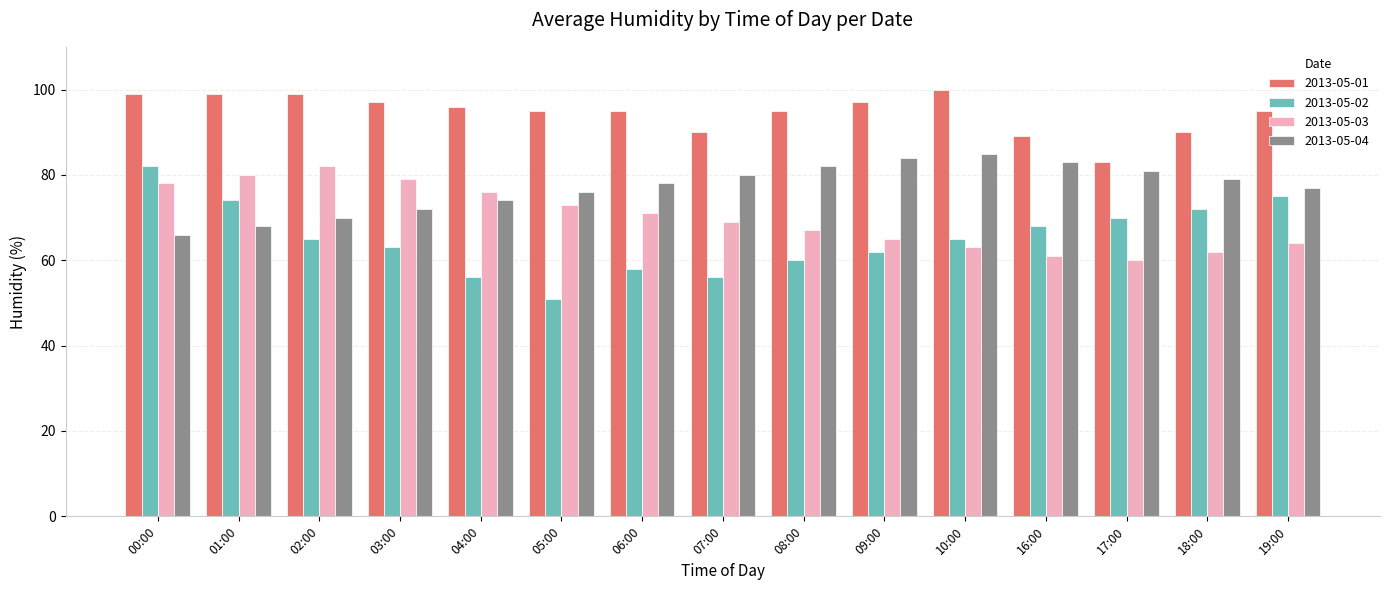

At 03:00, list the series in order from largest to smallest.

2013-05-01, 2013-05-03, 2013-05-04, 2013-05-02